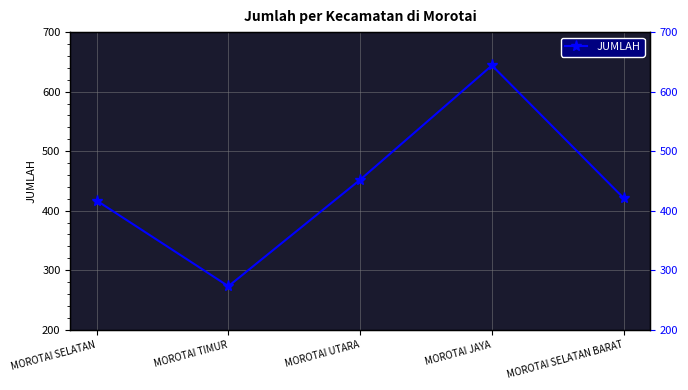

What is the label of the 1st point from the right?

MOROTAI SELATAN BARAT